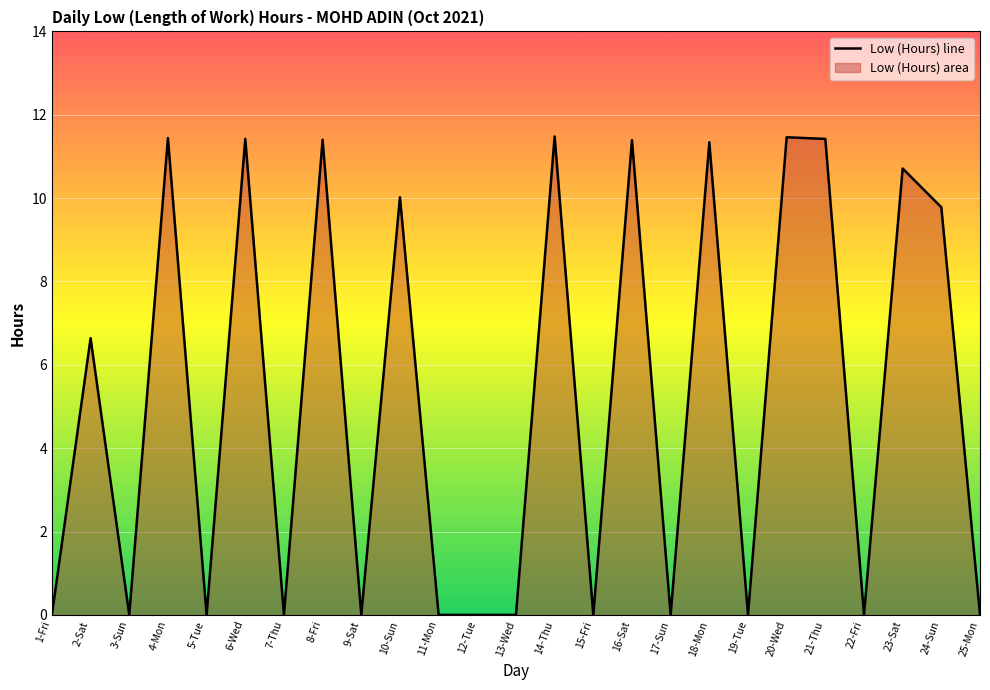

What is the sum of the values at 7-Thu and 8-Fri?

11.4